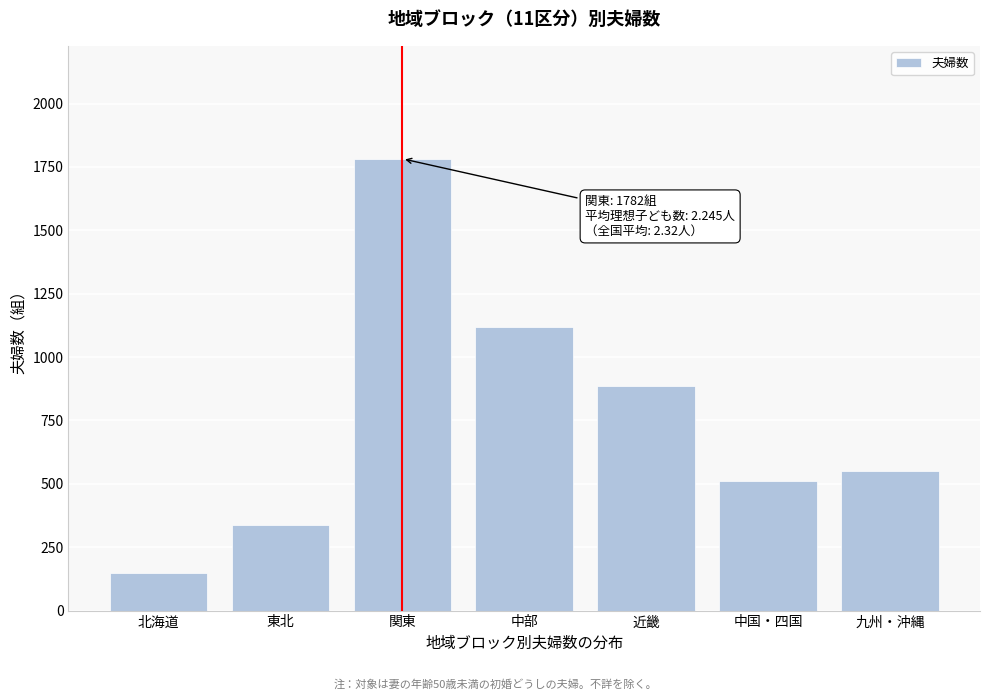

Reading right to left, list all the values displayed in this chart.

550	511	886	1120	1782	337	148